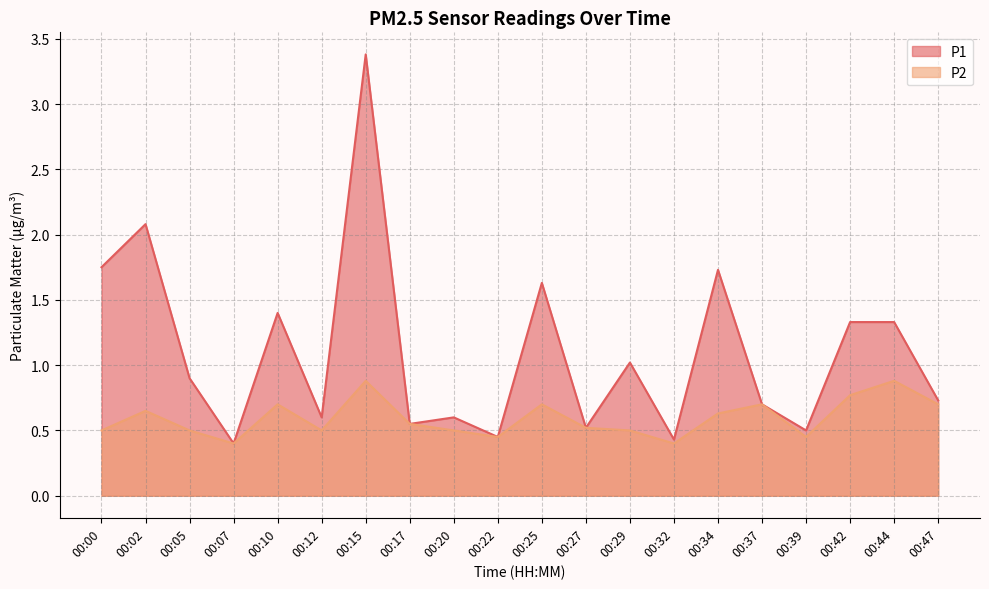

Rank the series by their maximum value, from lowest to highest.

P2, P1